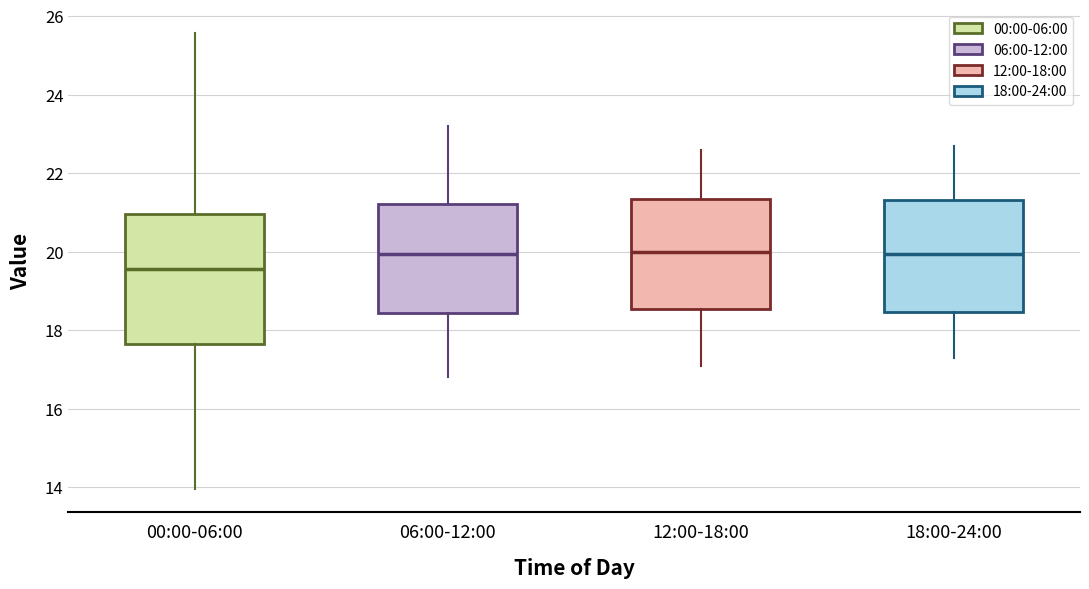

Reading left to right, read every box against the y-axis: the position of its median line, the range the box covers, and the ends of its whiskers. The values are not printed on the chart, so give them approximately, as read against the axis.

00:00-06:00: median 19.6, box 17.6 to 21.0, whiskers 14.0 to 25.6
06:00-12:00: median 20.0, box 18.4 to 21.2, whiskers 16.8 to 23.2
12:00-18:00: median 20.0, box 18.6 to 21.4, whiskers 17.2 to 22.6
18:00-24:00: median 20.0, box 18.4 to 21.4, whiskers 17.4 to 22.8